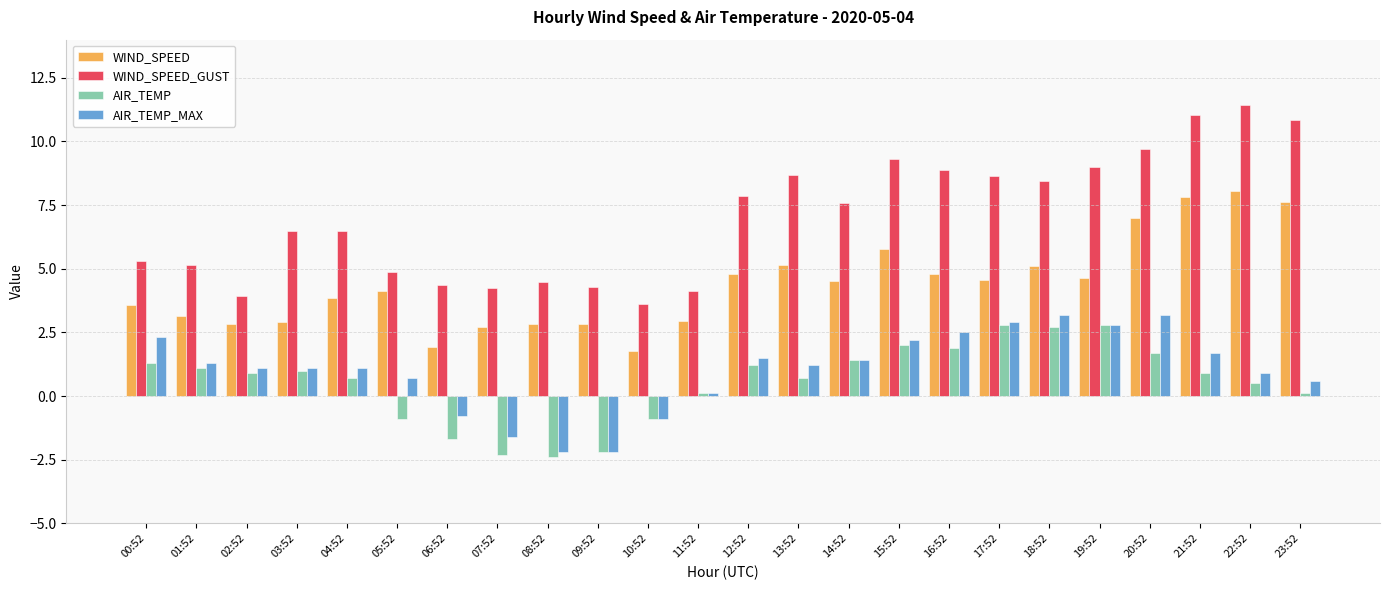

How many values in AIR_TEMP are below zero?

6